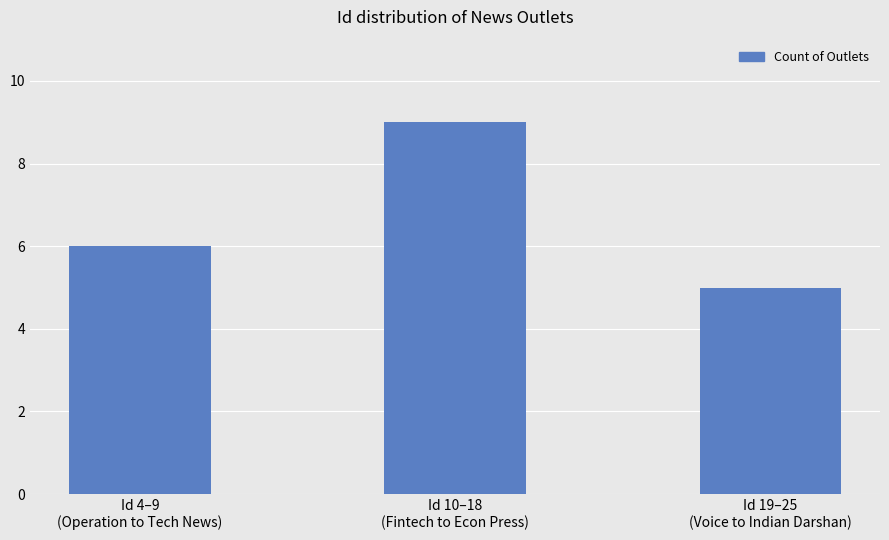

Which has a higher value, Id 19–25
(Voice to Indian Darshan) or Id 4–9
(Operation to Tech News)?

Id 4–9
(Operation to Tech News)